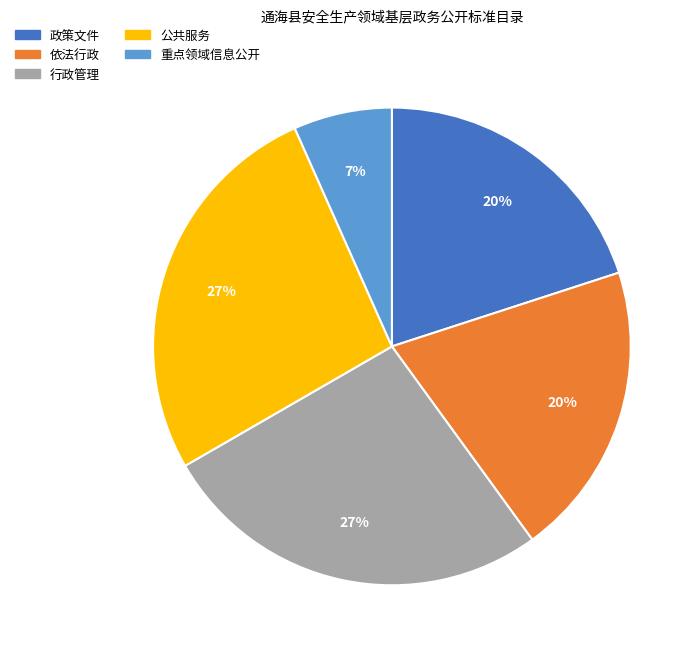

To the nearest percent, what is the average slice percentage?

20%